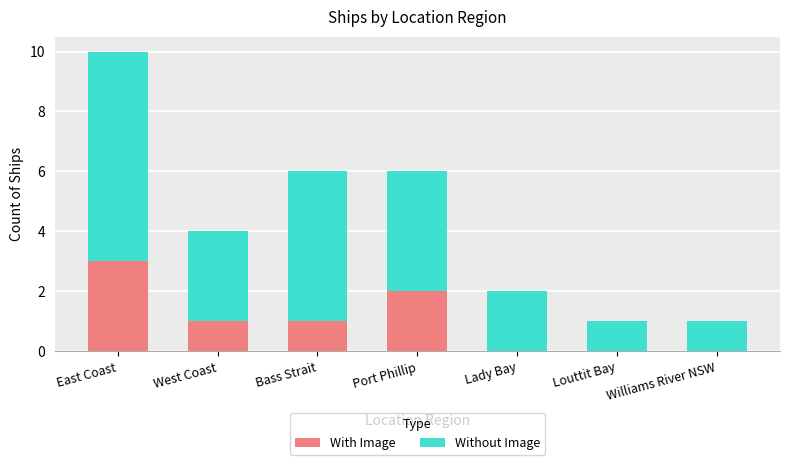

At which category is the sum across all series the highest?

East Coast